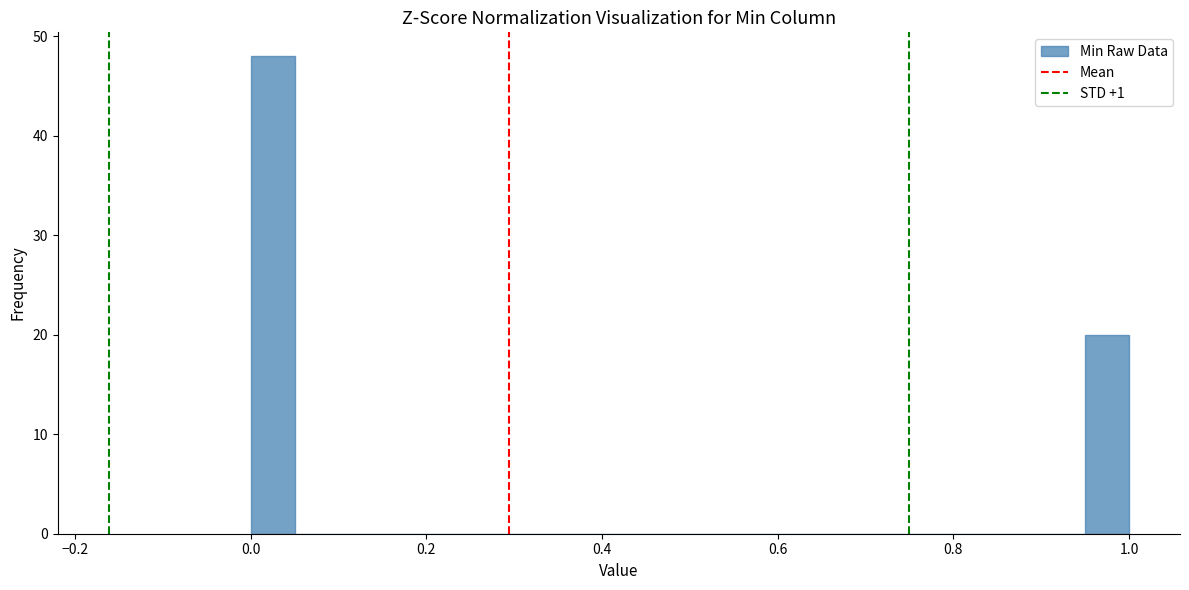

Around what value on the x-axis is the tallest bar? Give the approximate position of its centre, as read against the axis.

0.02